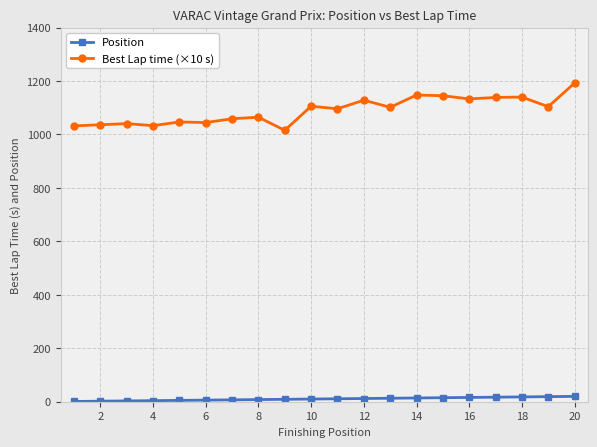

True or false: Best Lap time (×10 s) has more than 2 points higher than both neighbors.

True